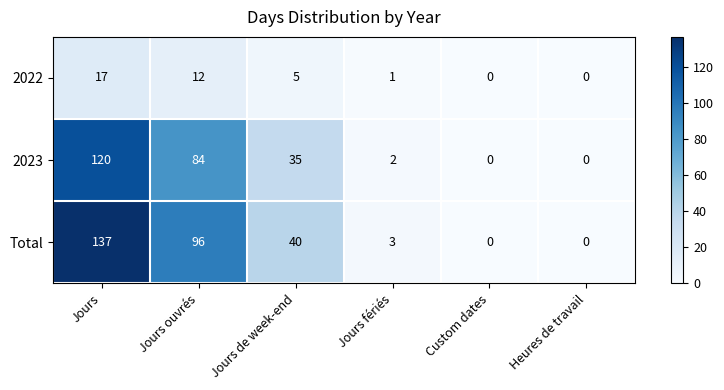

Which series has the largest total across all categories?

Total